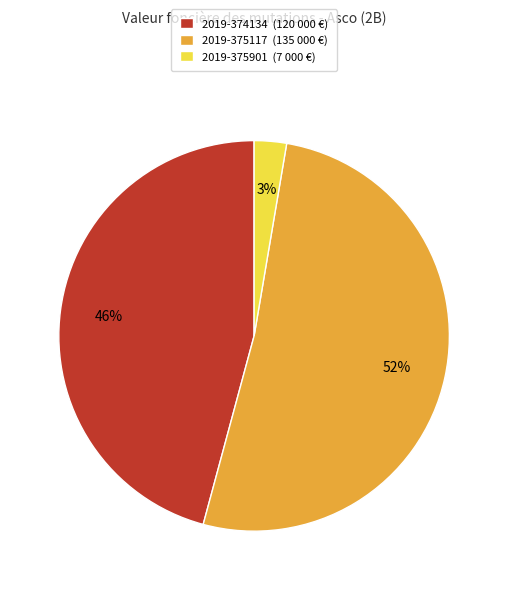

To the nearest percent, what portion does 2019-374134 represent?

46%